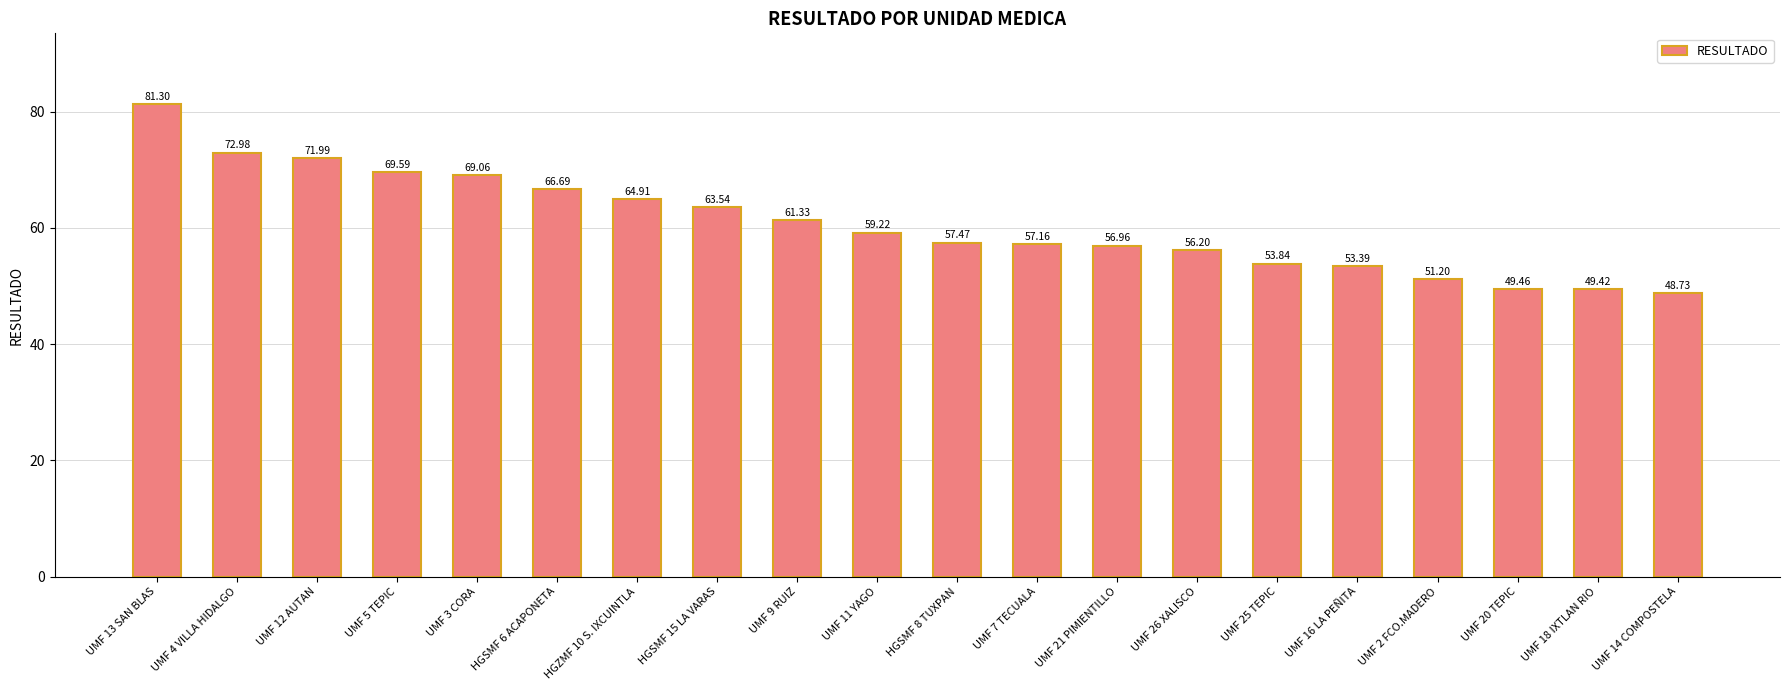

What is the change in value from UMF 13 SAN BLAS to HGSMF 8 TUXPAN?

-23.8